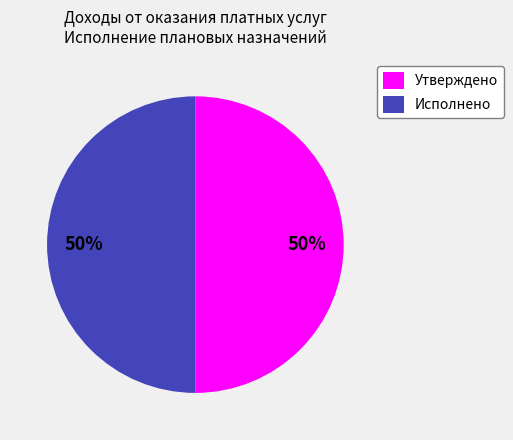

Is the sum of Исполнено and Утверждено greater than half?

Yes